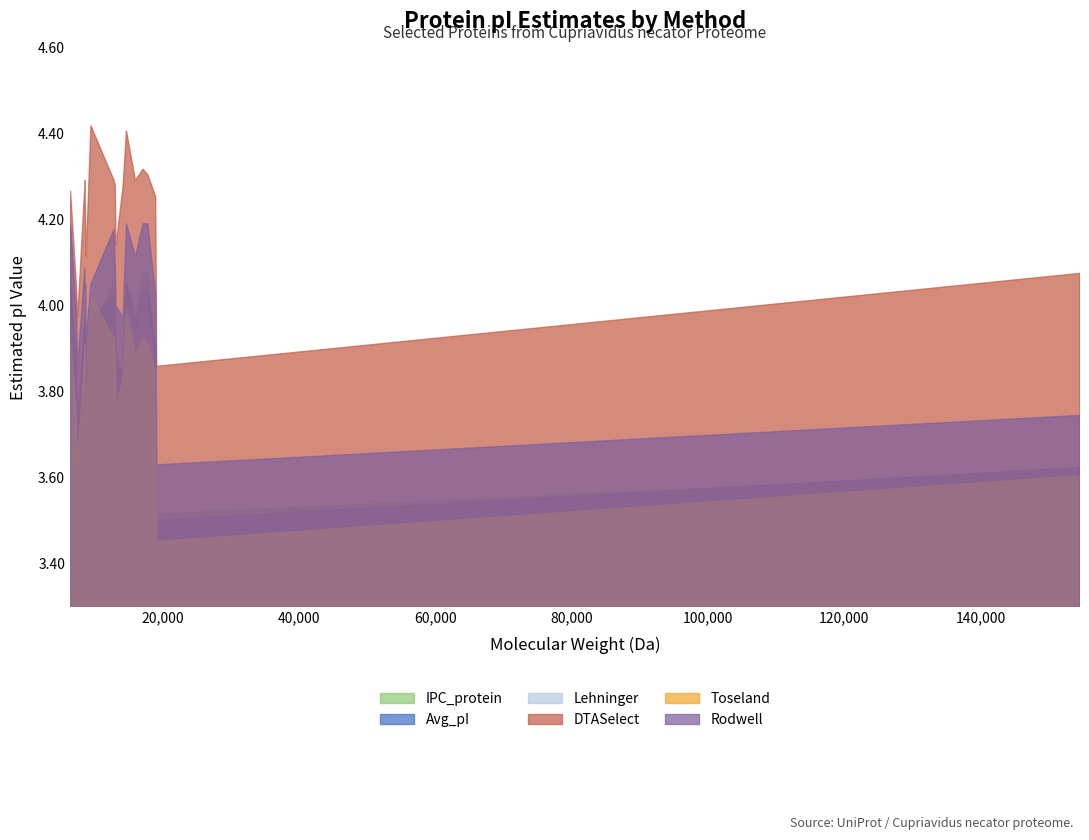

At which category does Lehninger reach its first local valley?

5